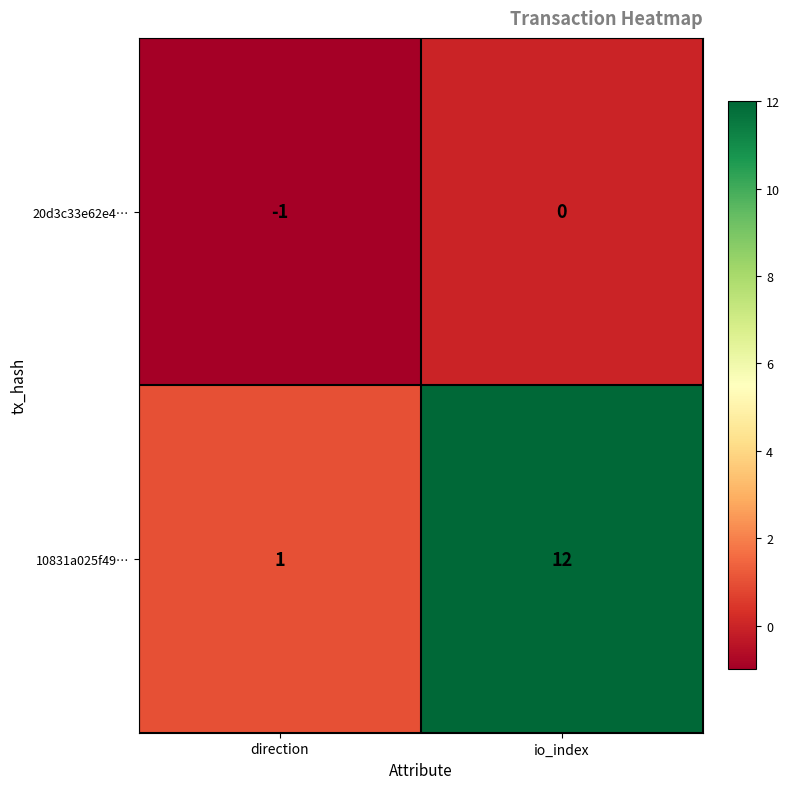

Which series has the largest range (max minus min)?

10831a025f49…